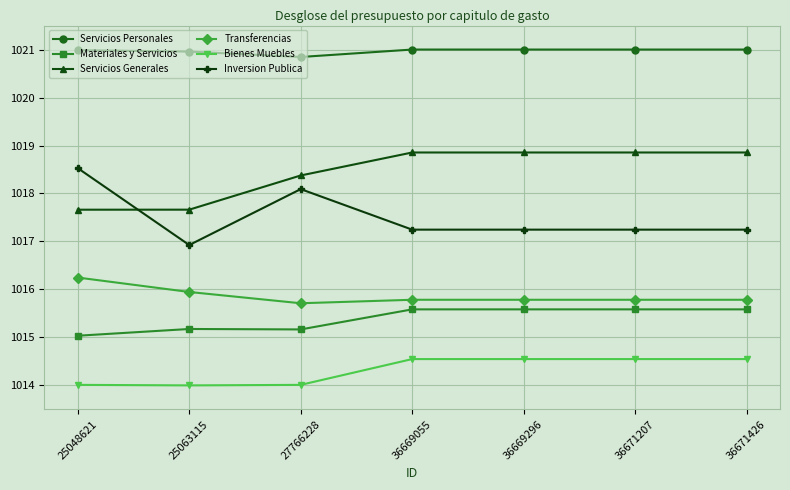

The Transferencias series shows 1775.0 at 36669296. True or false?

False